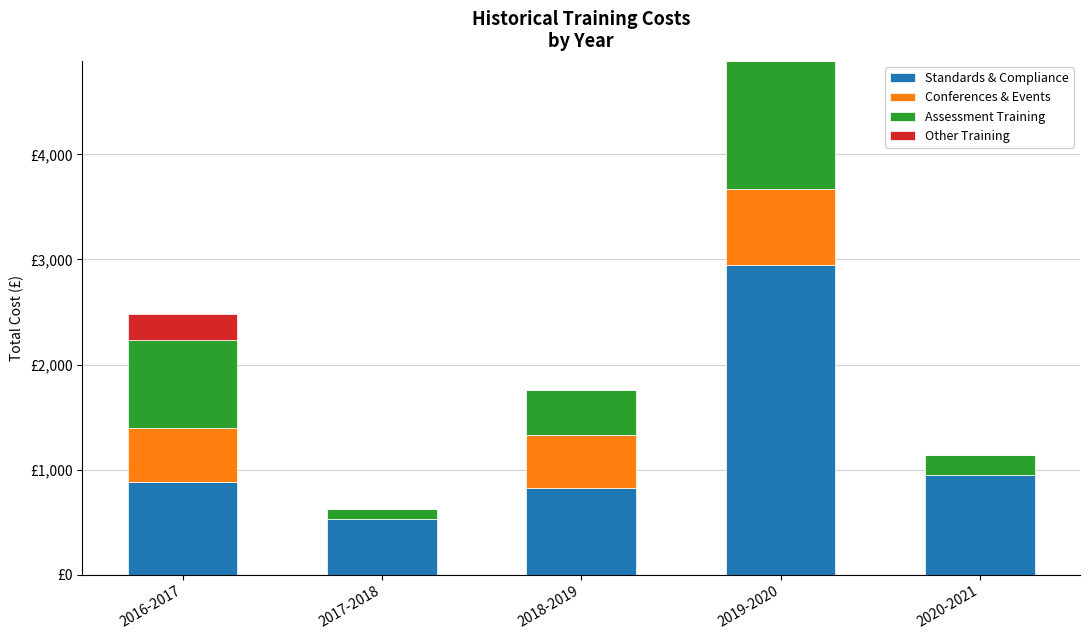

At how many categories does at least one series exceed 1658?

1